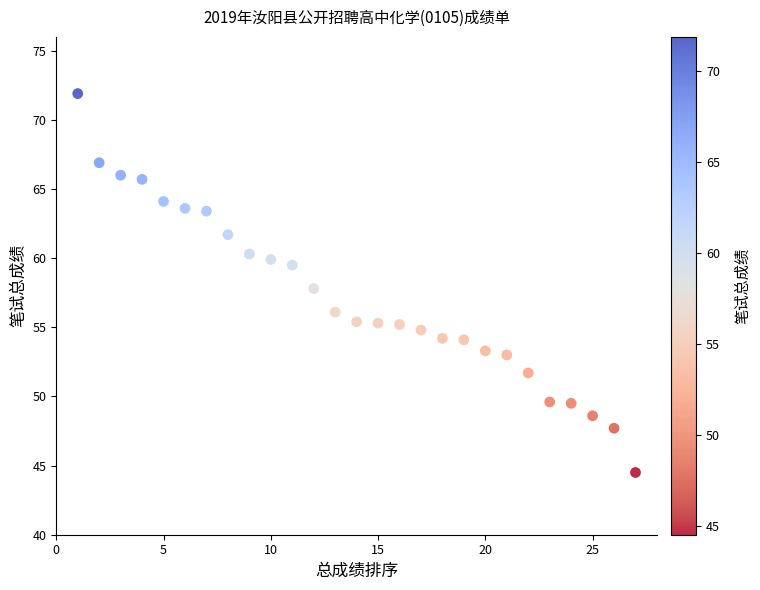

What is the range of Y values (max minus min)?

27.4